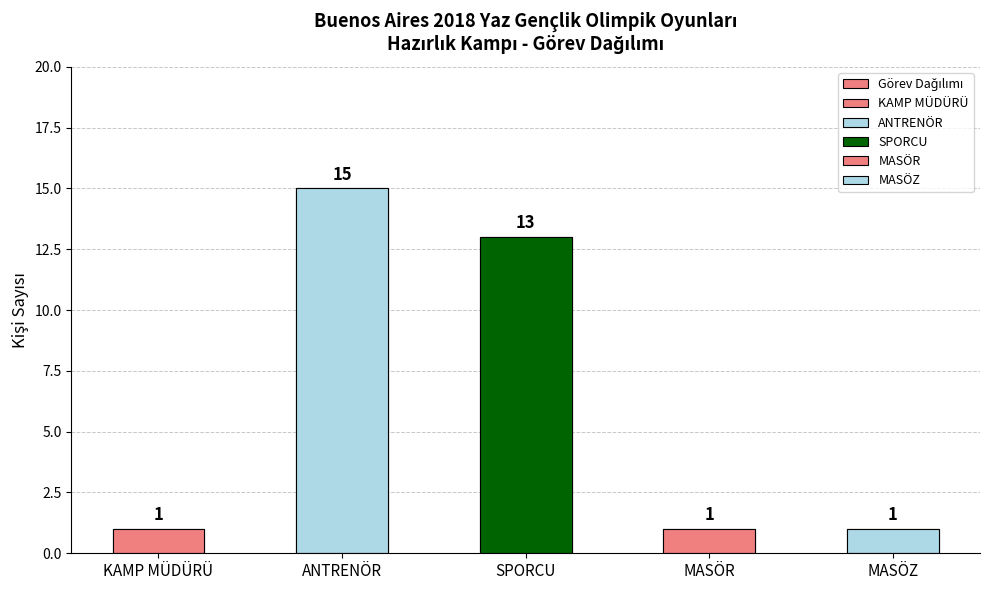

What is the label of the 1st bar from the right?

MASÖZ